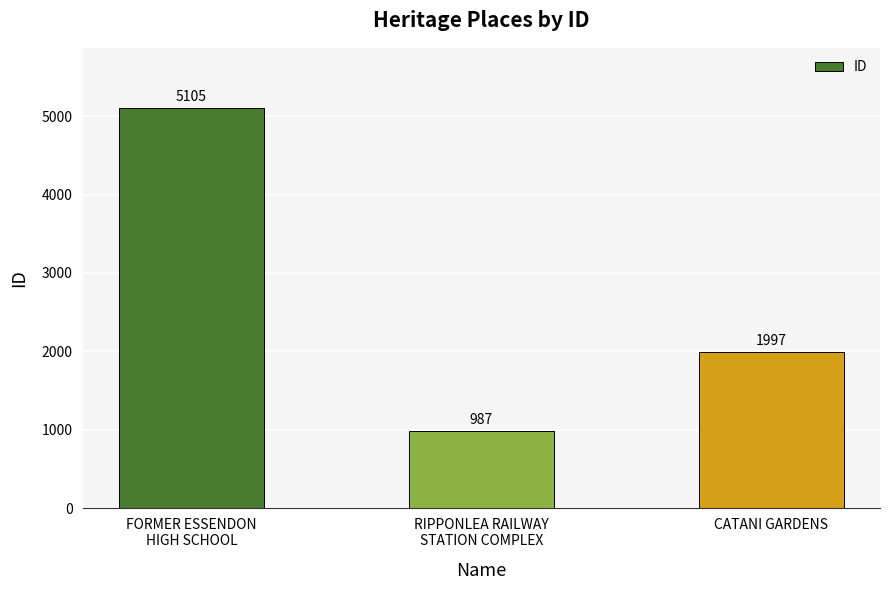

What is the greatest value displayed?

5105